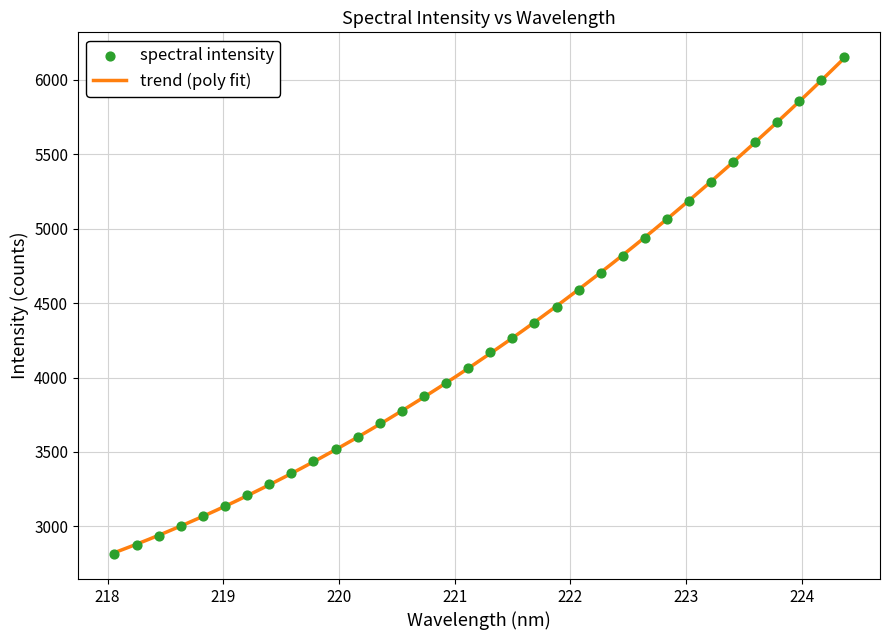

Which has a higher value, 223.0264 or 219.2067?

223.0264